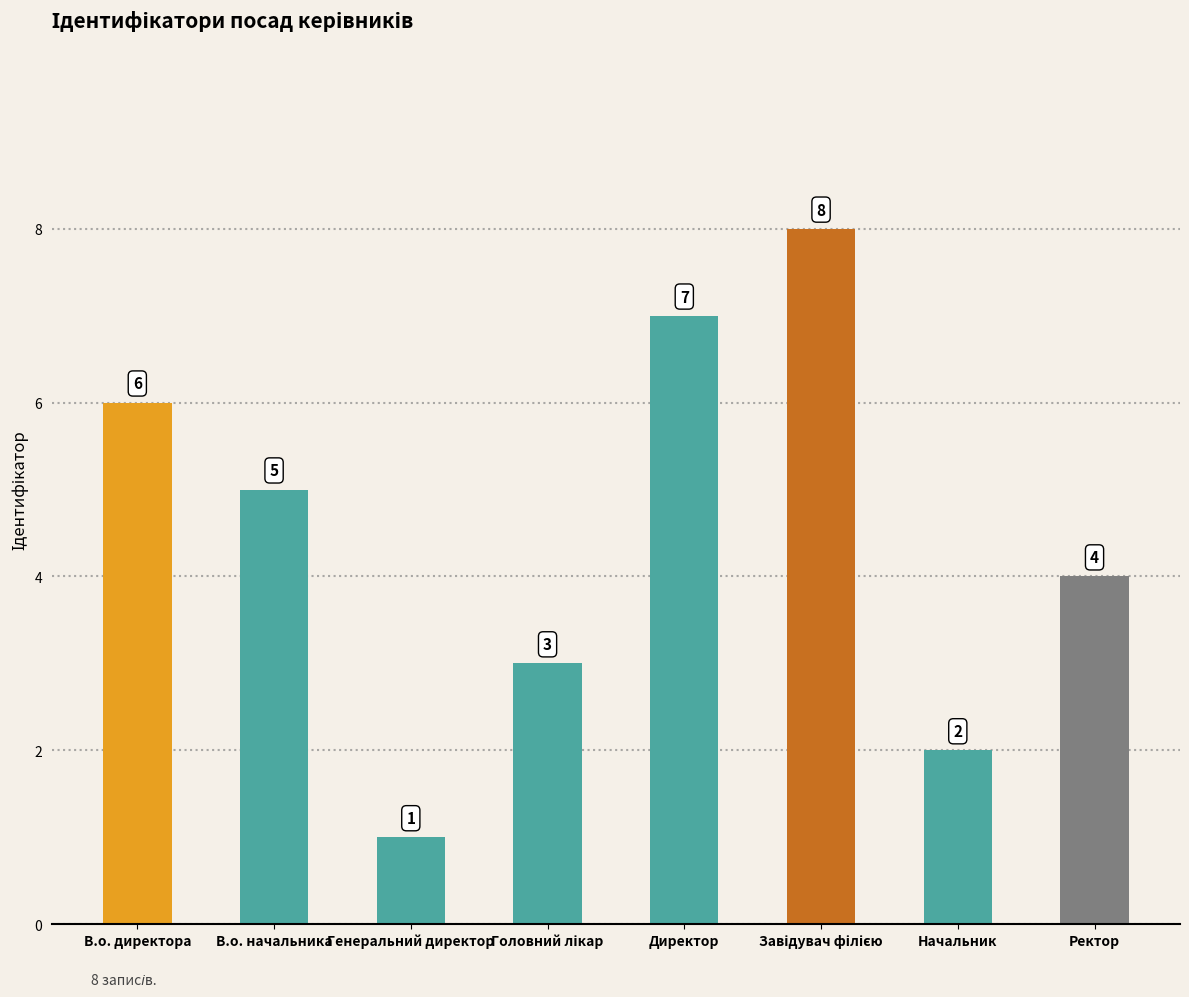

The value at В.о. директора is 10. True or false?

False